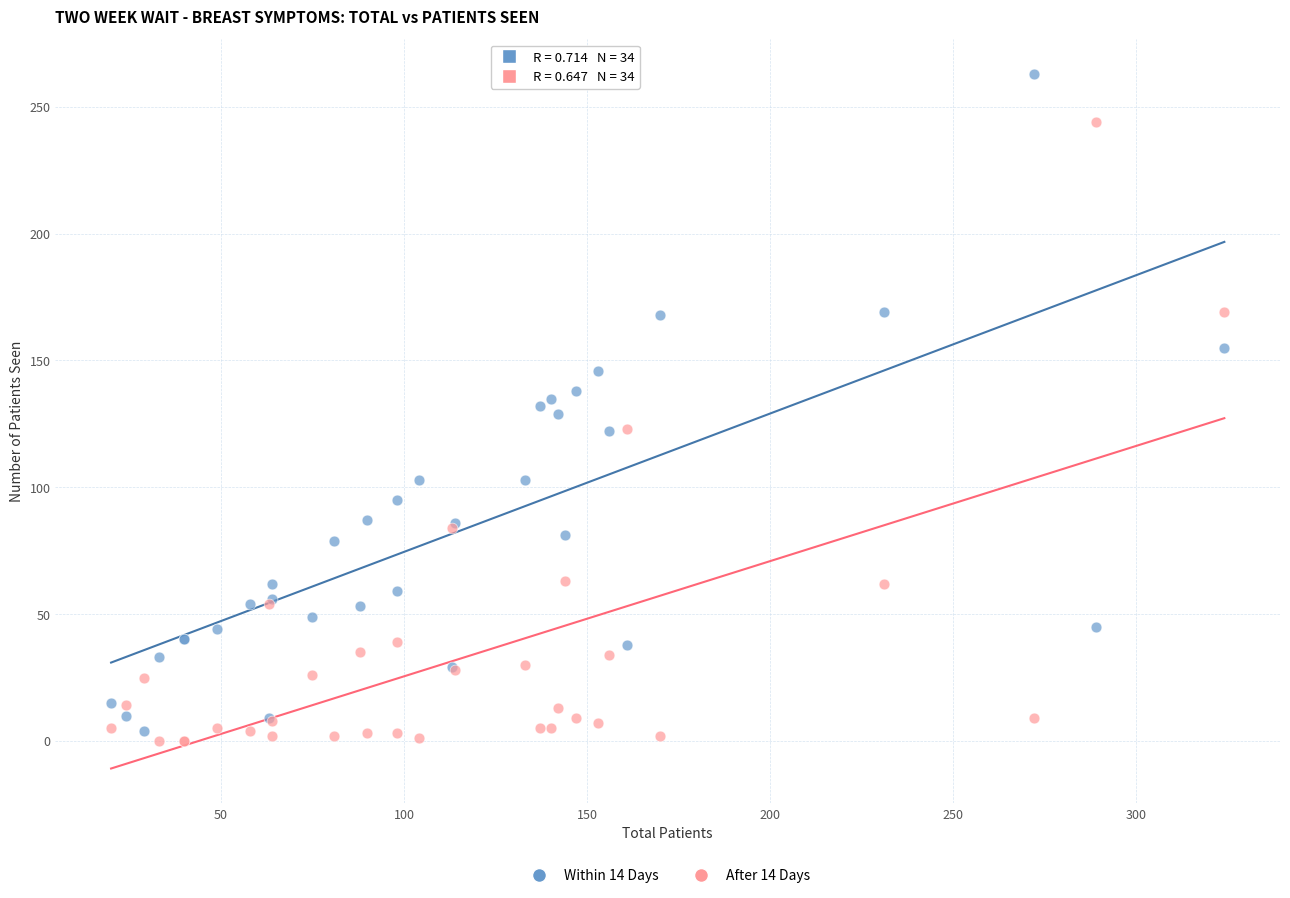

Which series has the widest spread of Y values?

Within 14 Days